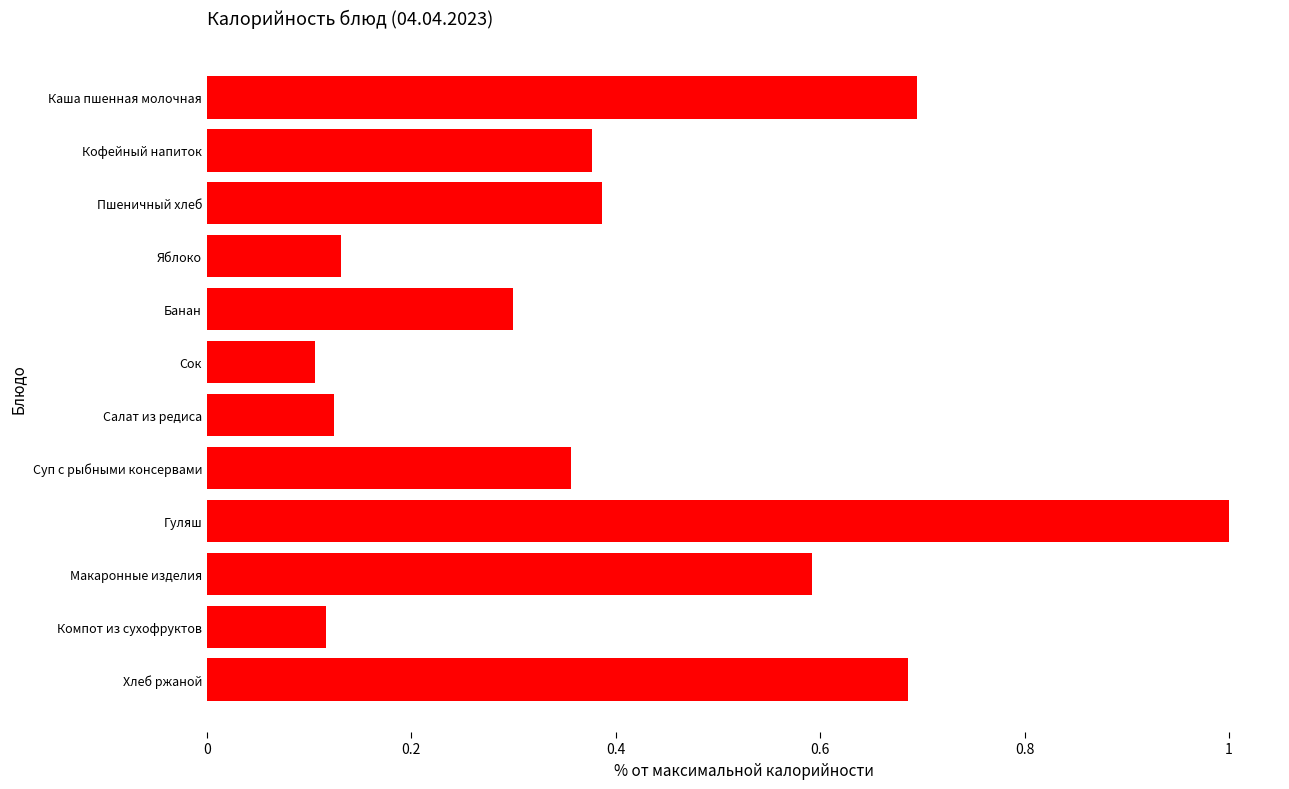

What is the label of the 7th bar from the top?

Салат из редиса